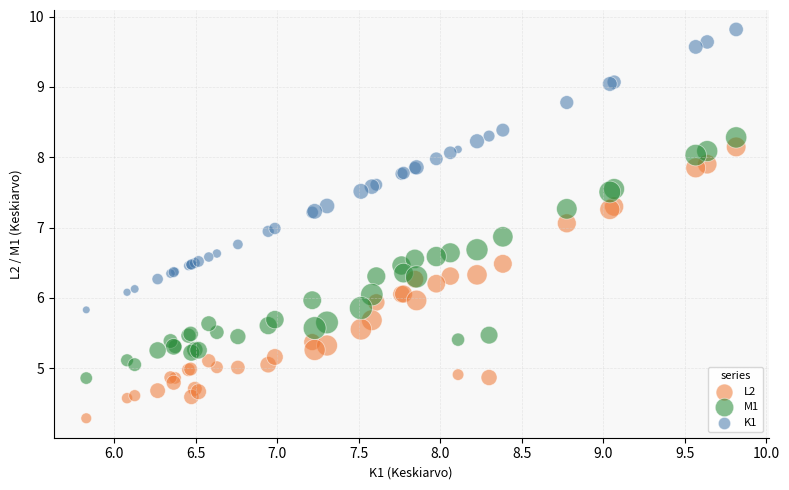

What are all the series names shown in the legend?

L2, M1, K1